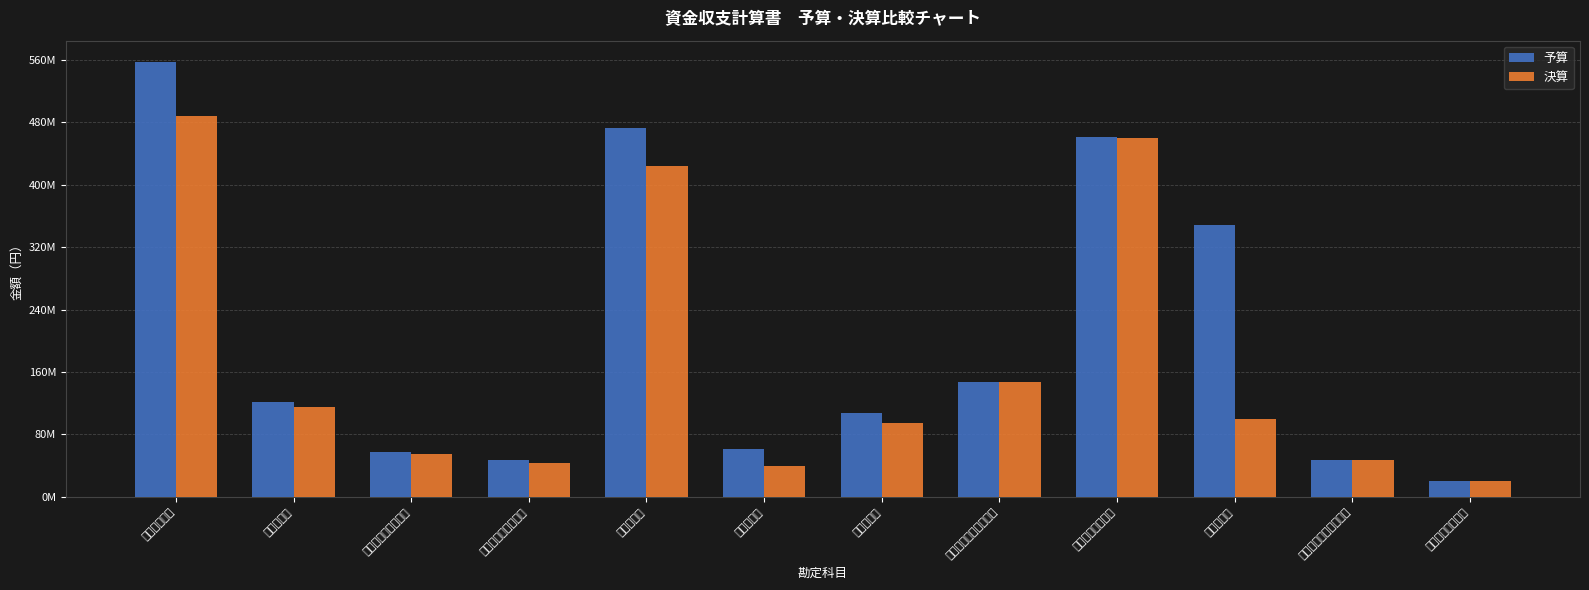

List the series in order of their overall mean, lowest first.

決算, 予算